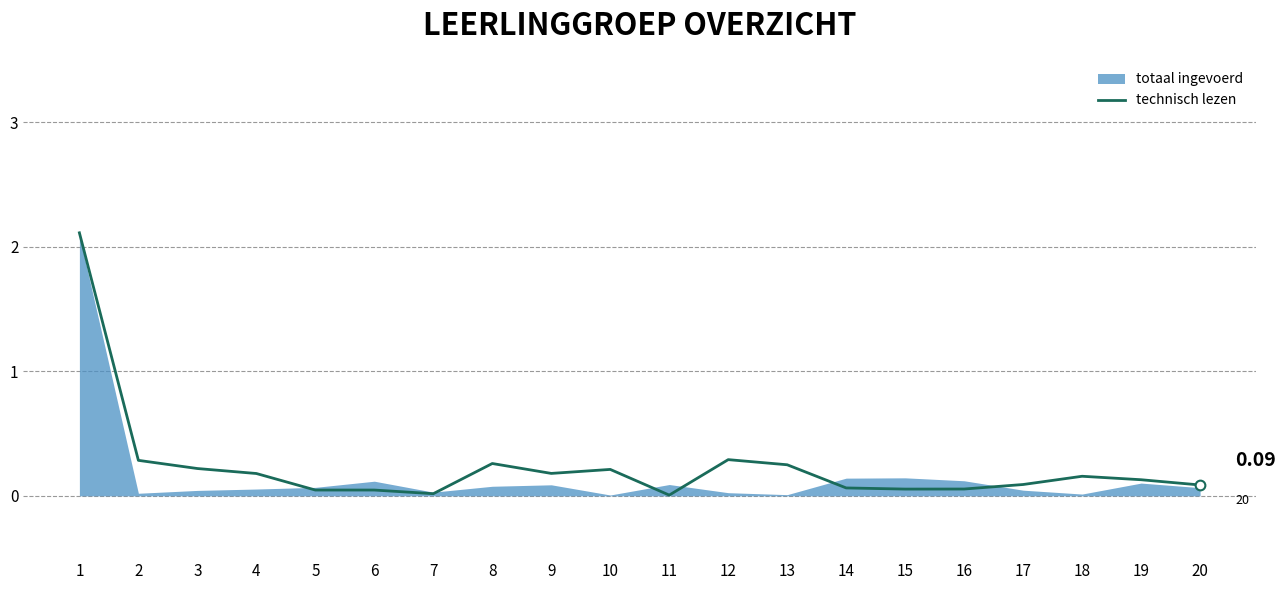

Reading left to right, list all the values displayed in this chart.

2.1	0.3	0.2	0.2	0.0	0.0	0.0	0.3	0.2	0.2	0.0	0.3	0.2	0.1	0.1	0.1	0.1	0.2	0.1	0.1